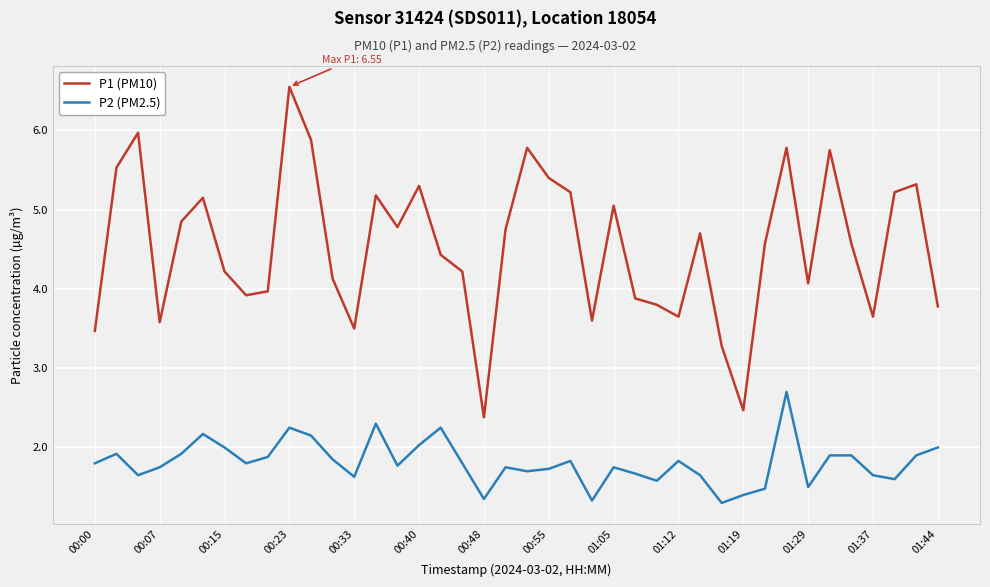

What is the difference between the maximum and minimum values in the P2 (PM2.5) series?

1.4